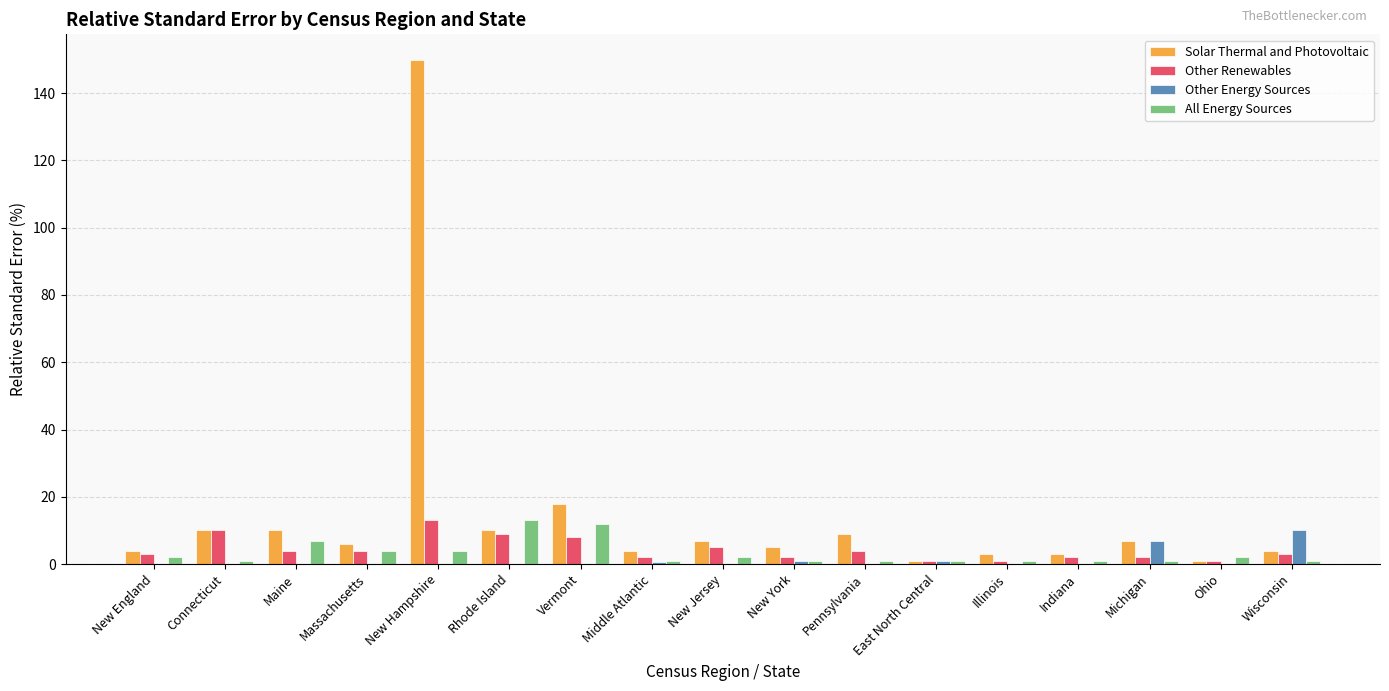

The Other Energy Sources series shows 0.5 at Middle Atlantic. True or false?

True